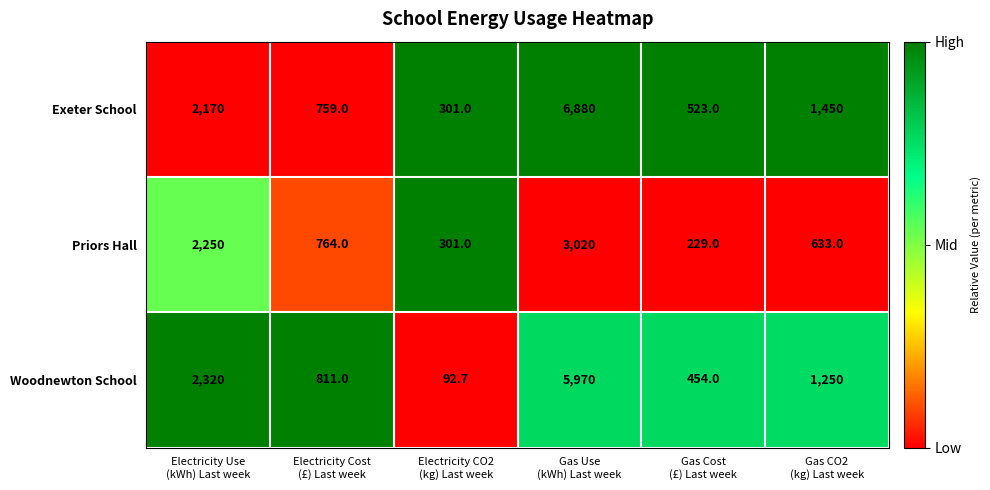

What is the average value of the Priors Hall series?

1199.5